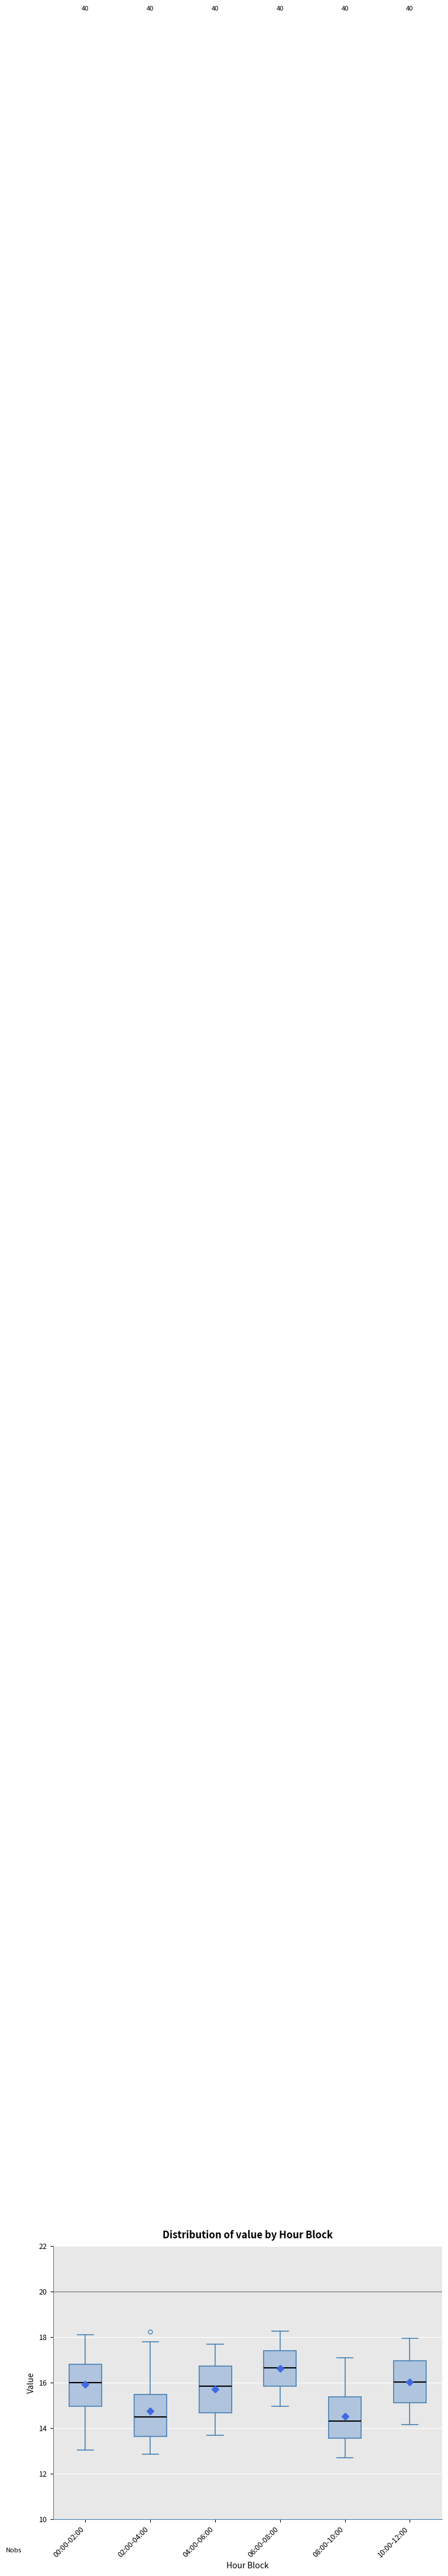

Reading left to right, read every box against the y-axis: the position of its median line, the range the box covers, and the ends of its whiskers. The values are not printed on the chart, so give them approximately, as read against the axis.

00:00-02:00: median 16.0, box 15.0 to 16.8, whiskers 13.0 to 18.2
02:00-04:00: median 14.4, box 13.6 to 15.4, whiskers 12.8 to 17.8
04:00-06:00: median 15.8, box 14.6 to 16.8, whiskers 13.8 to 17.8
06:00-08:00: median 16.6, box 15.8 to 17.4, whiskers 15.0 to 18.2
08:00-10:00: median 14.4, box 13.6 to 15.4, whiskers 12.8 to 17.0
10:00-12:00: median 16.0, box 15.2 to 17.0, whiskers 14.2 to 18.0